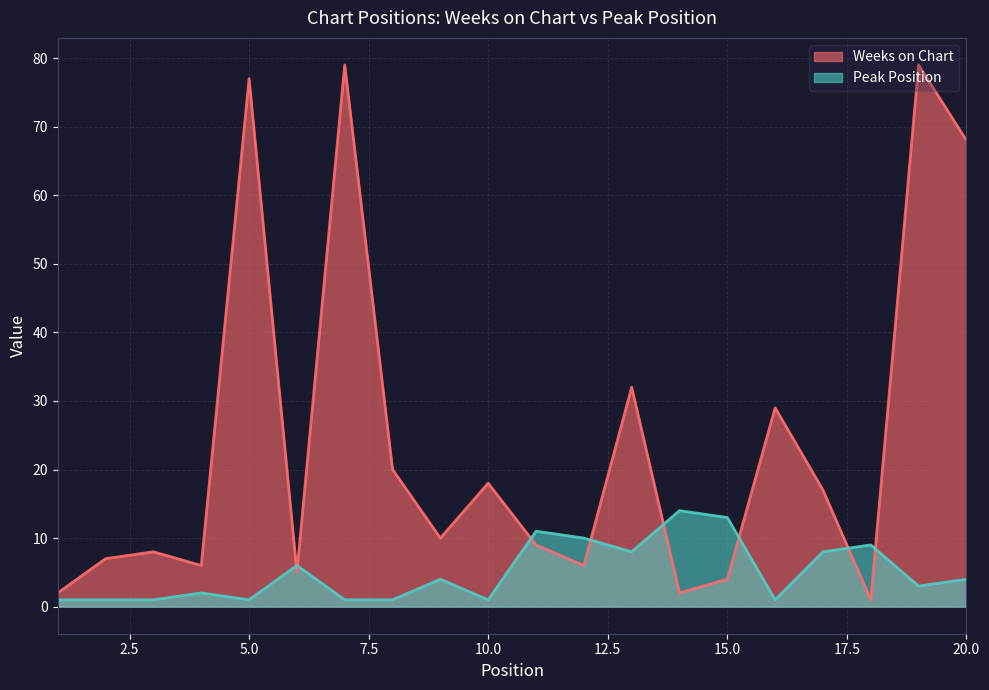

Read the Peak Position value at 13, to the nearest 5.

10